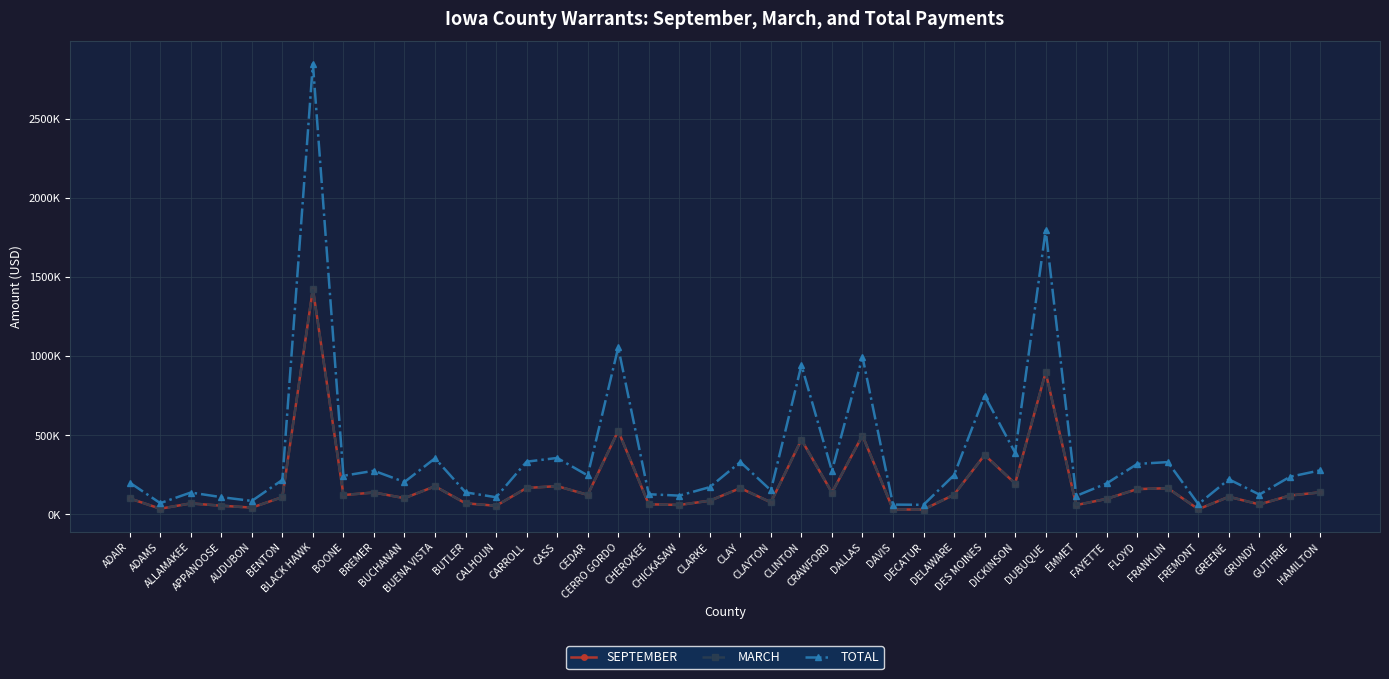

Is this an area chart (filled region under the line)?

No